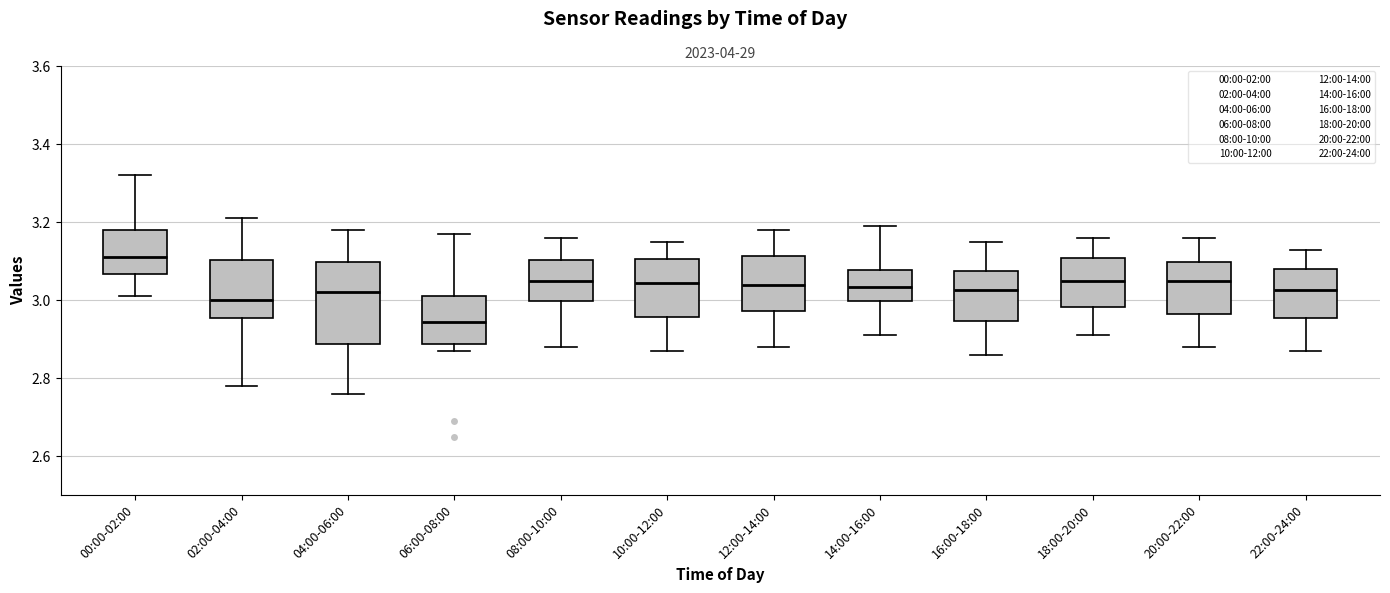

Comparing the boxes themselves (not the whiskers), which one is the tallest?

04:00-06:00